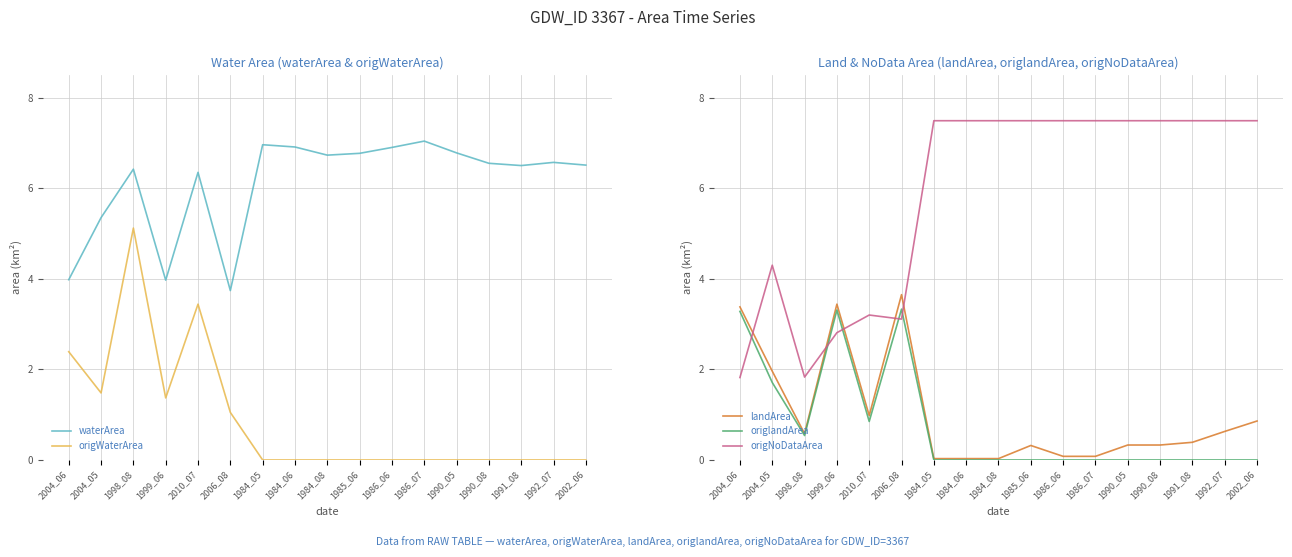

What is the sum of the origNoDataArea values at 1998_08 and 1999_06?

4.6